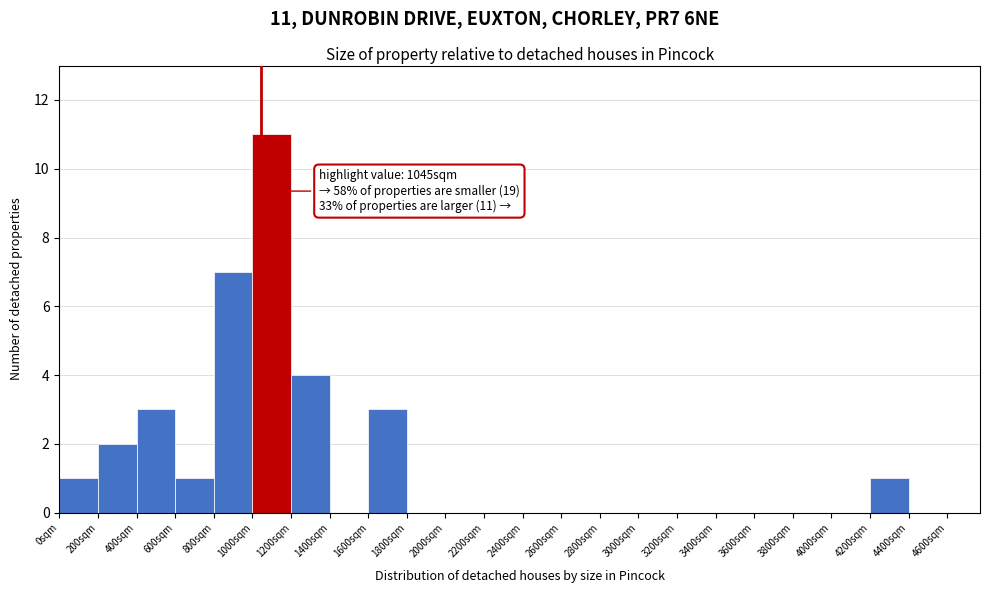

Which range on the x-axis has the tallest bar?

1000 to 1200